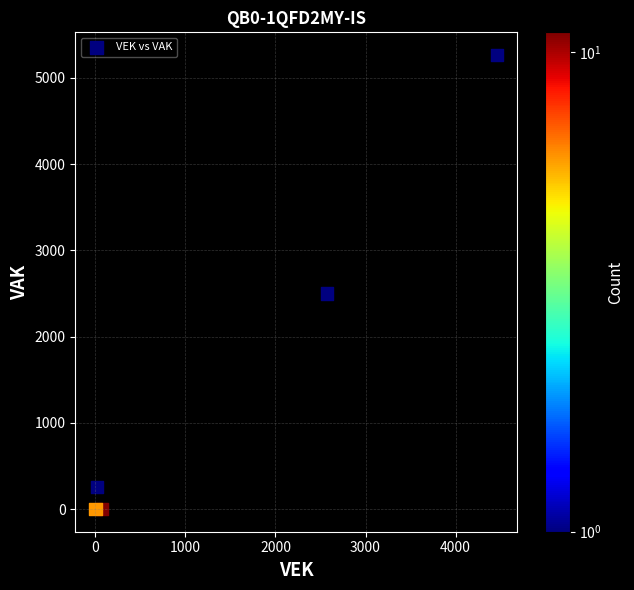

What is the range of X values (max minus min)?

4460